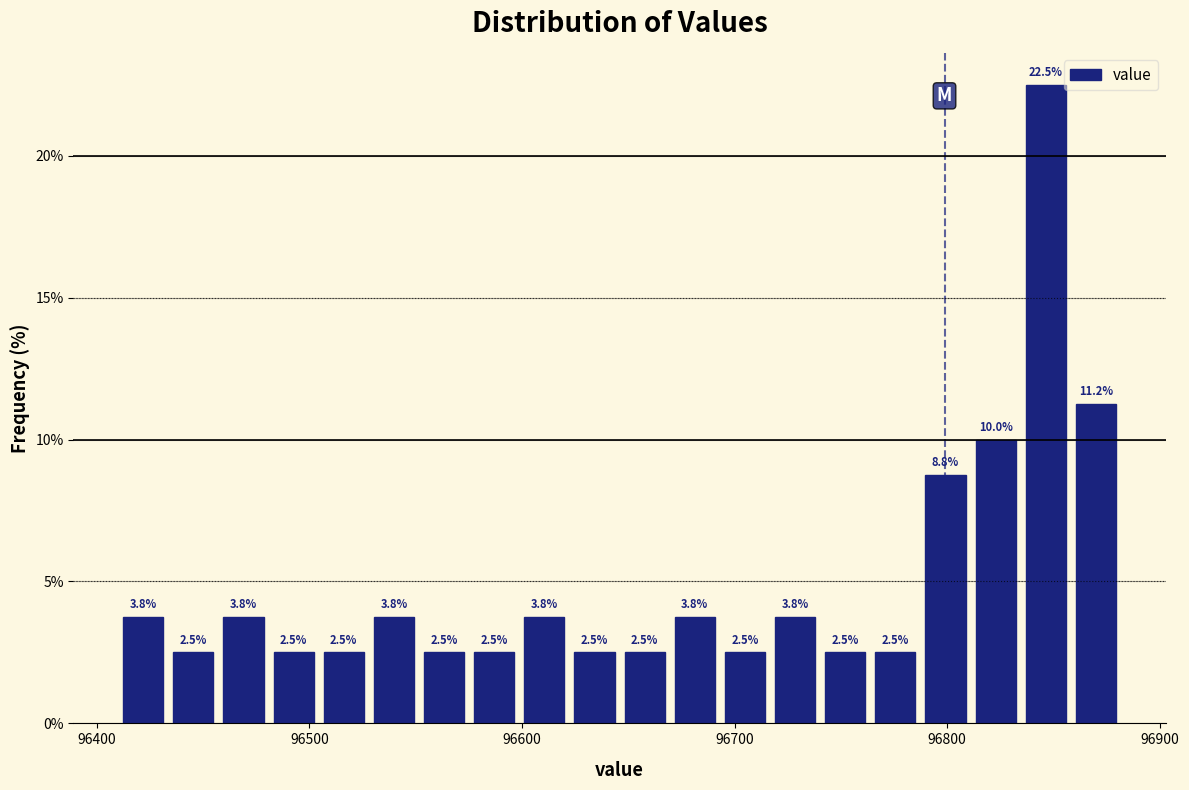

Read against the x-axis, roughly where is the centre of the tallest bar?

96850